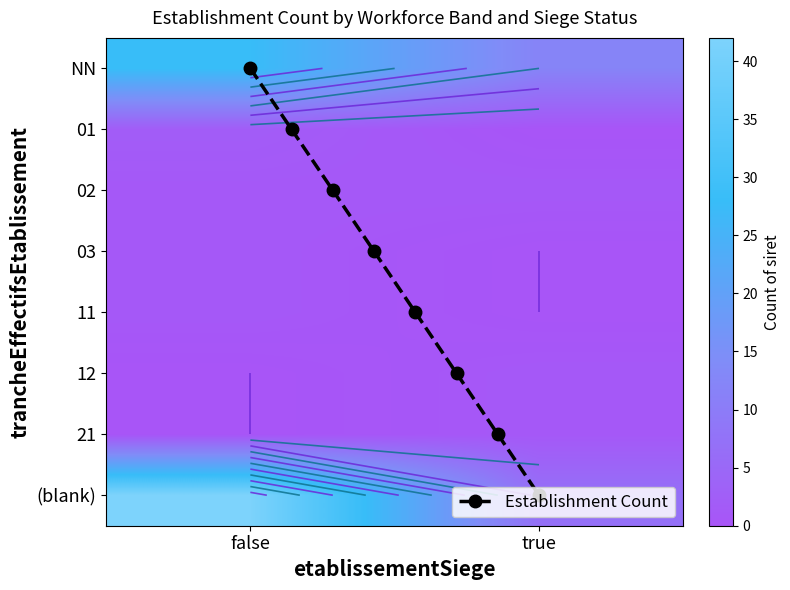

Reading left to right, extract all data points from this chart.

NN: false=28	true=12
01: false=2	true=0
02: false=1	true=1
03: false=1	true=0
11: false=1	true=0
12: false=0	true=1
21: false=0	true=1
empty: false=42	true=7